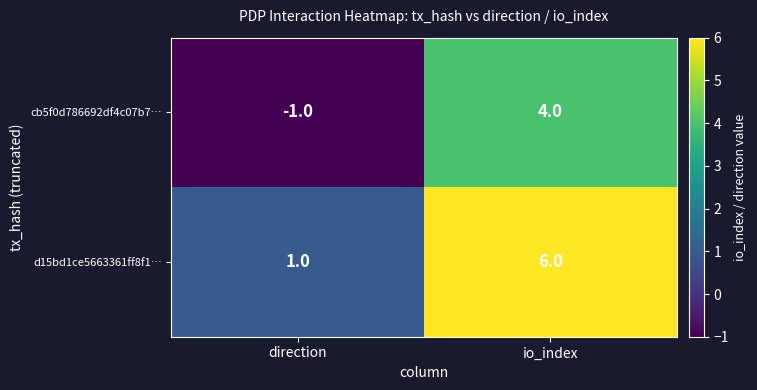

At how many categories does at least one series exceed 0?

2